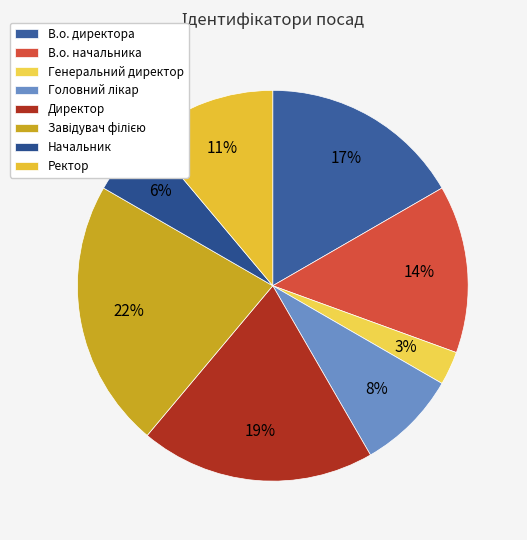

How many slices are in this pie chart?

8